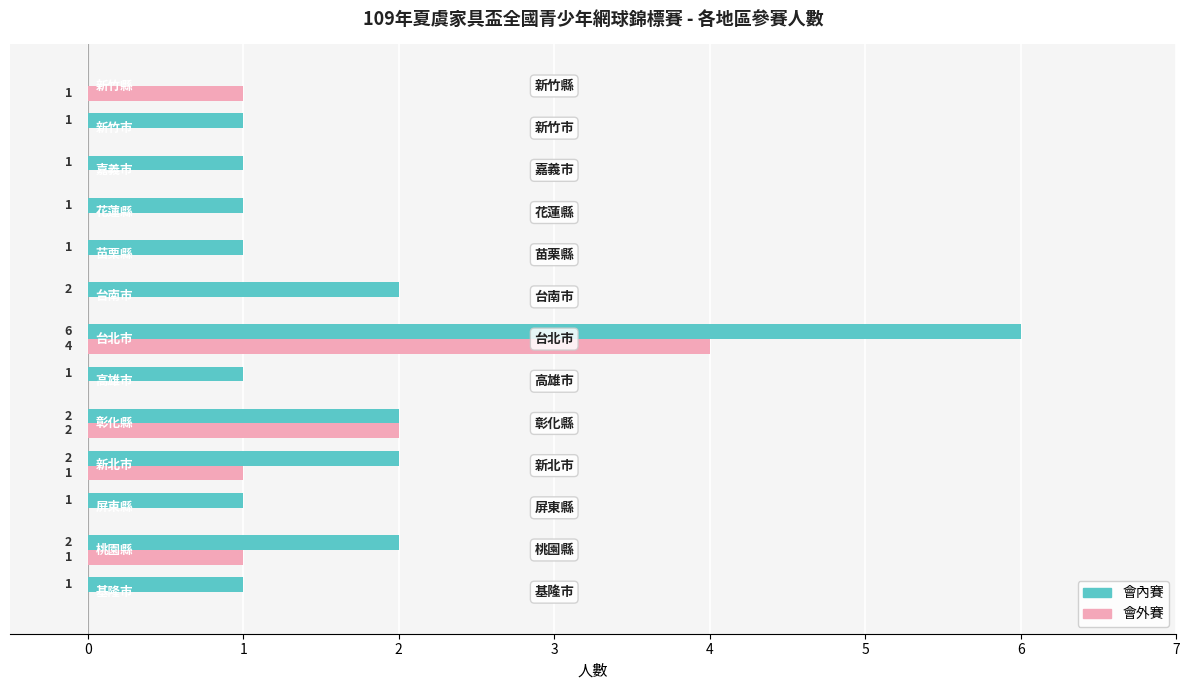

How many 會外賽 values are between 0 and 1?

11